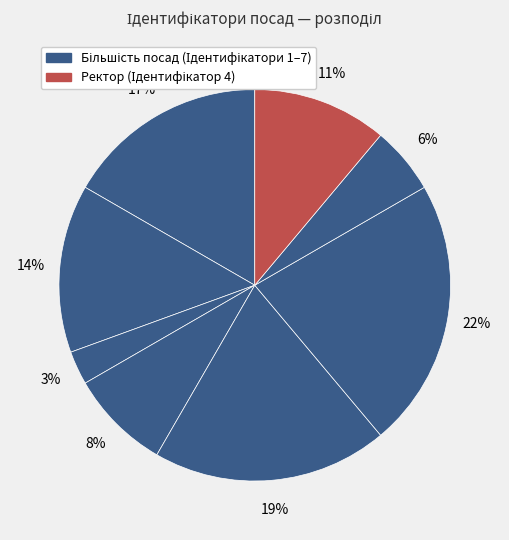

How many slices are in this pie chart?

8